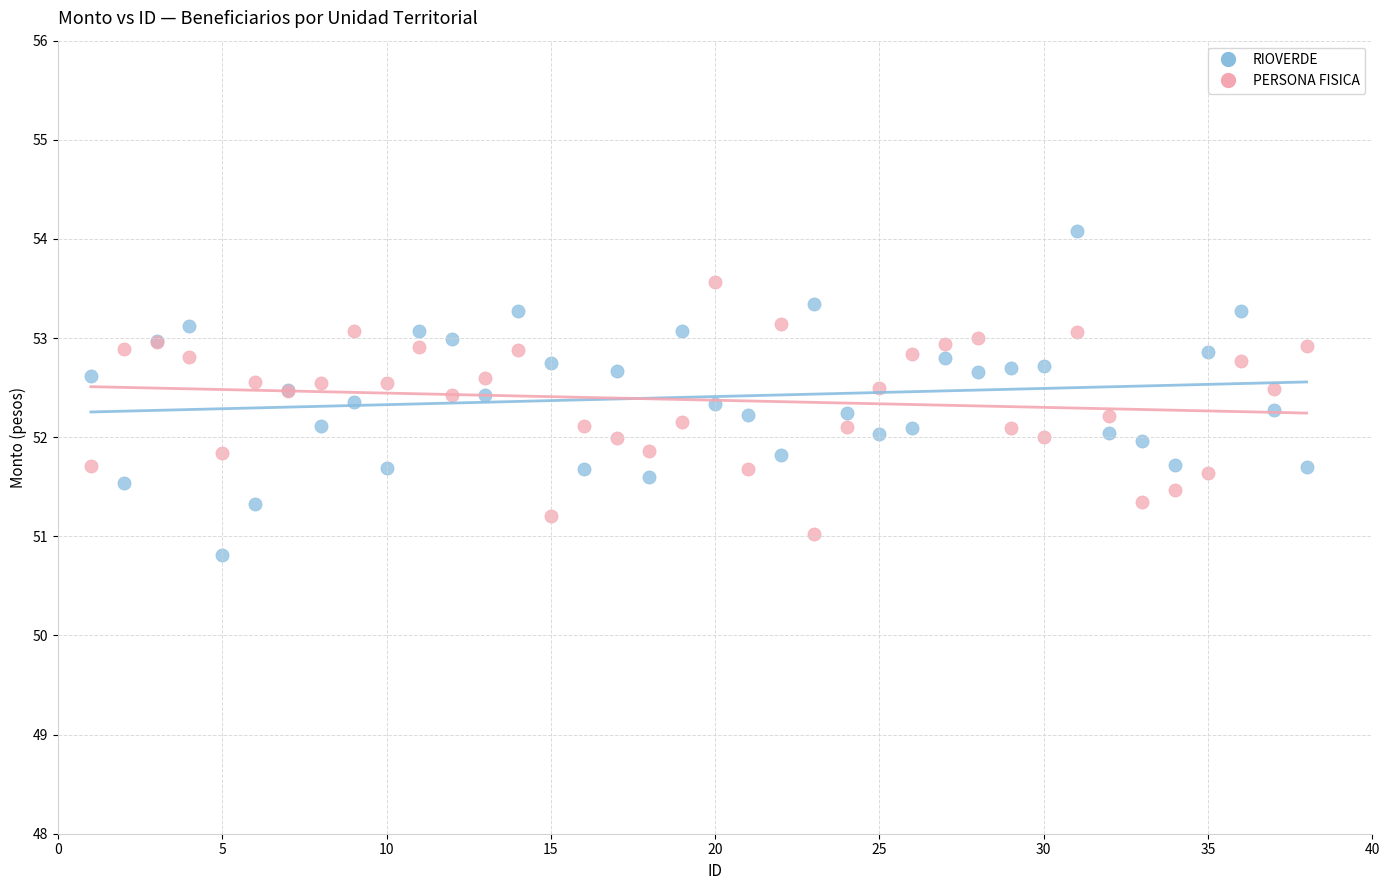

What are all the series names shown in the legend?

RIOVERDE, PERSONA FISICA